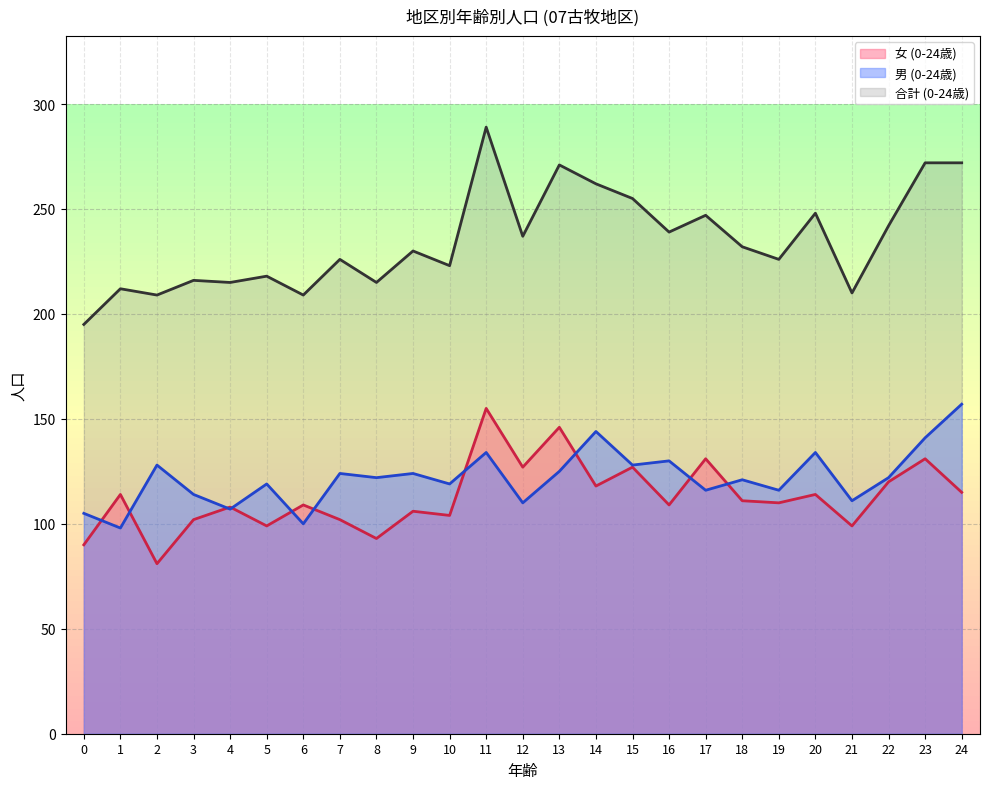

What is the sum of the 男 (0-24歳) values at 6 and 9?

224